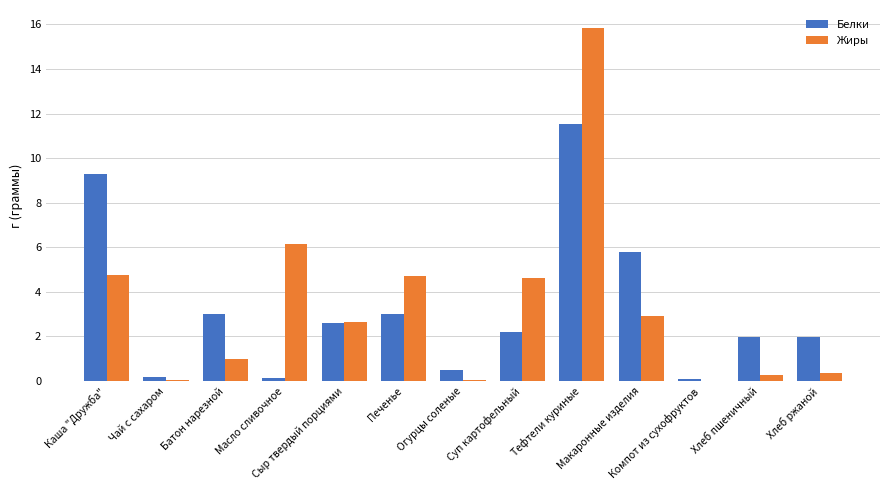

What is the maximum value for Белки?

11.6